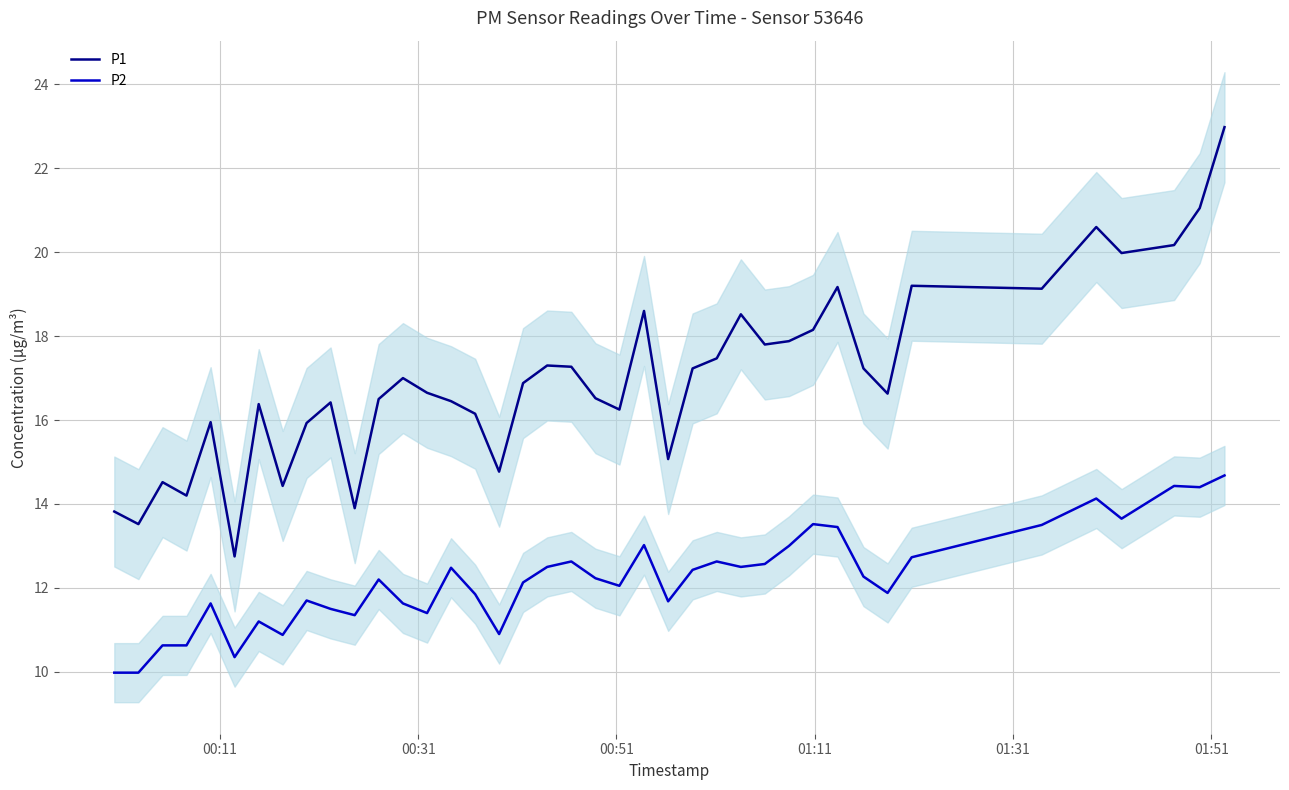

How many interior local valleys does the P2 series have?

11